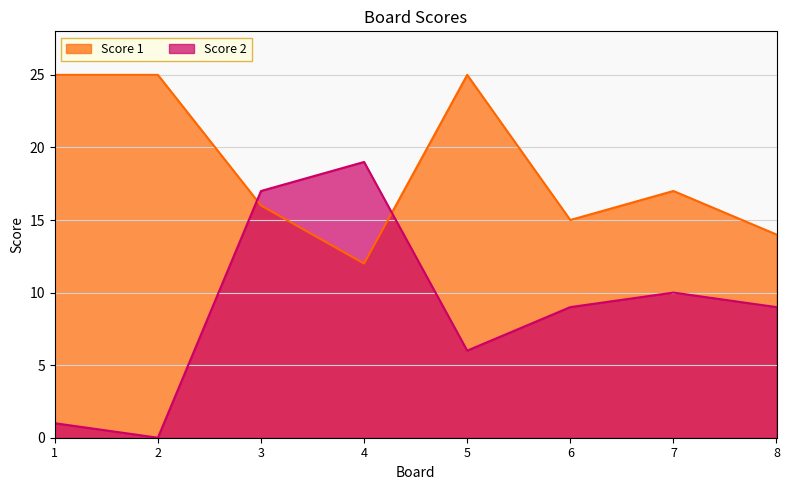

At which category does the chart reach its minimum across all series?

2